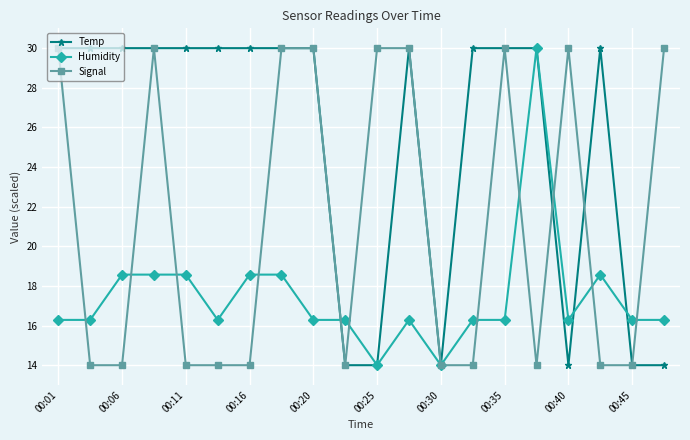

What is the value of the Temp point at the 16th from the left?

30.0